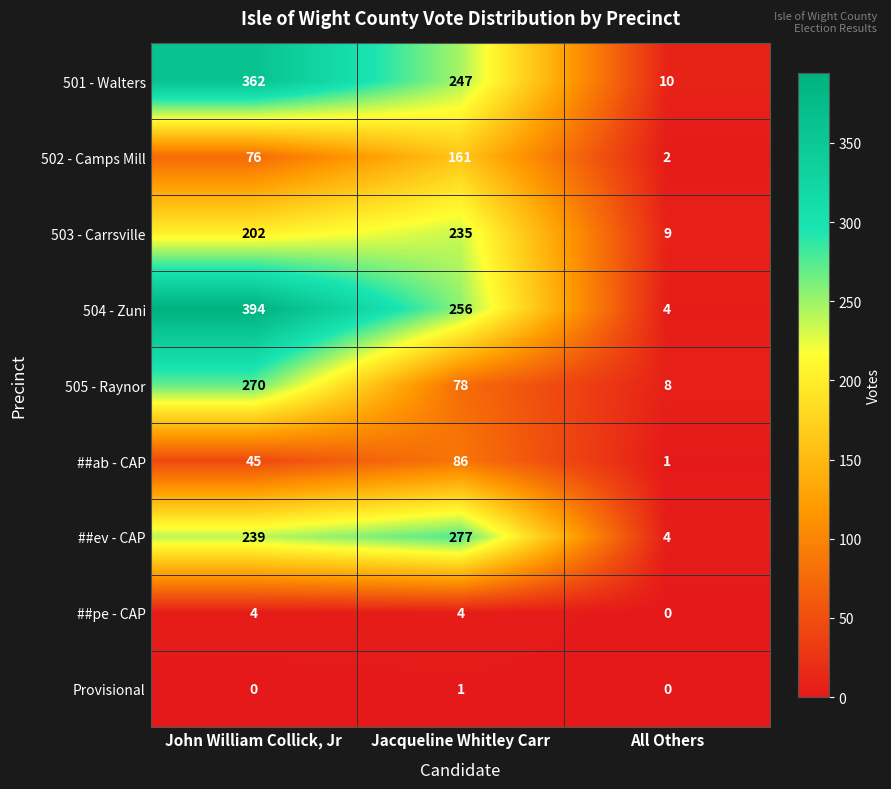

Reading left to right, what are all the values shown in this chart?

501 - Walters: John William Collick, Jr=362	Jacqueline Whitley Carr=247	All Others=10
502 - Camps Mill: John William Collick, Jr=76	Jacqueline Whitley Carr=161	All Others=2
503 - Carrsville: John William Collick, Jr=202	Jacqueline Whitley Carr=235	All Others=9
504 - Zuni: John William Collick, Jr=394	Jacqueline Whitley Carr=256	All Others=4
505 - Raynor: John William Collick, Jr=270	Jacqueline Whitley Carr=78	All Others=8
##ab - CAP: John William Collick, Jr=45	Jacqueline Whitley Carr=86	All Others=1
##ev - CAP: John William Collick, Jr=239	Jacqueline Whitley Carr=277	All Others=4
##pe - CAP: John William Collick, Jr=4	Jacqueline Whitley Carr=4	All Others=0
Provisional: John William Collick, Jr=0	Jacqueline Whitley Carr=1	All Others=0